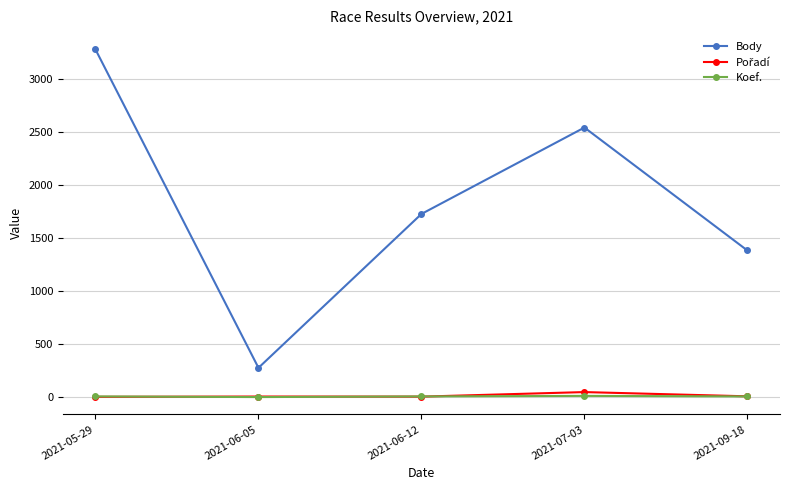

What is the greatest value displayed?

3283